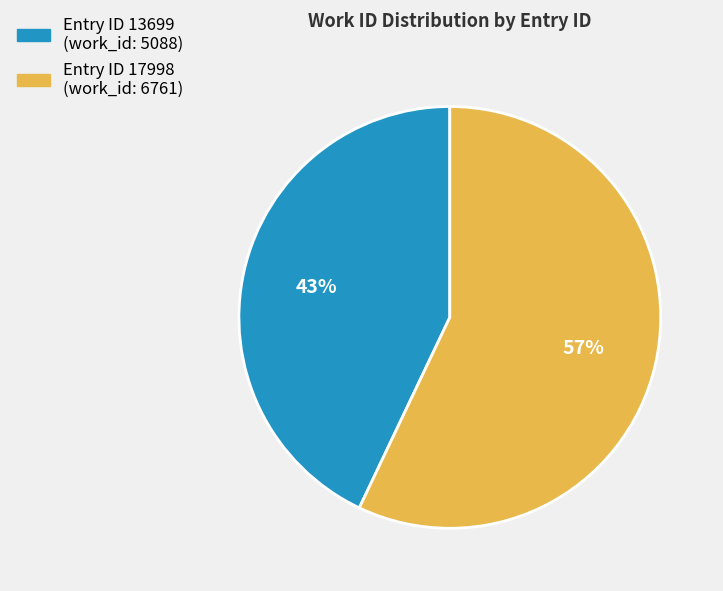

Count the number of slices in the pie.

2